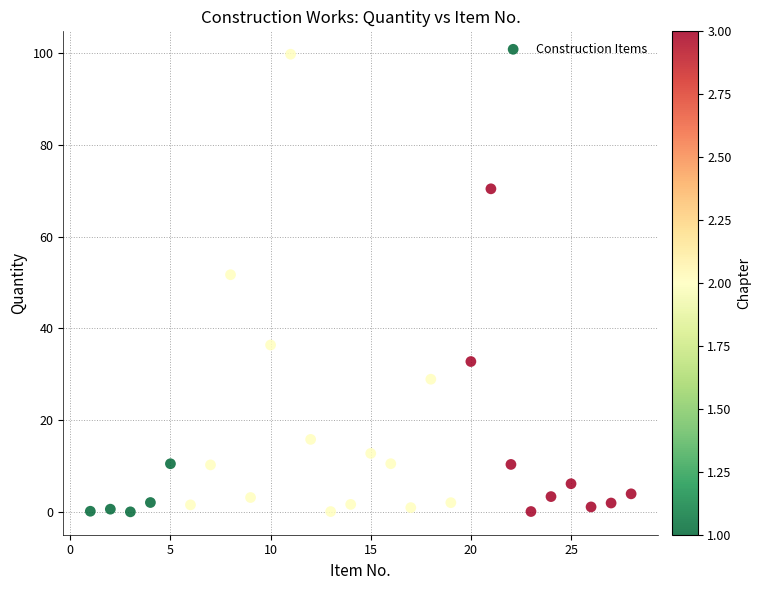

What Y value in the scatter plot is closest to 49?

51.7